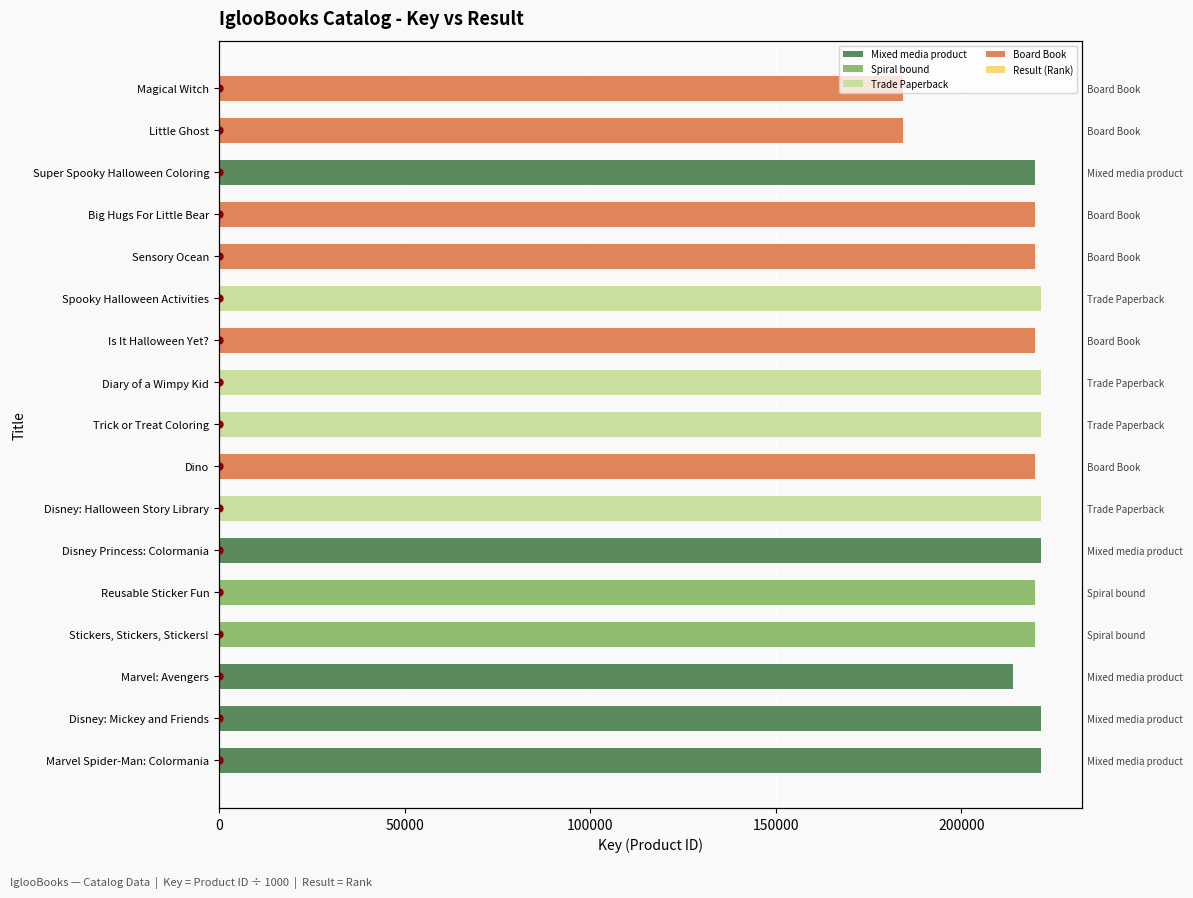

Is the value of Key (Product ID ÷ 1000) at 50000 greater than the value of Result trend at 8?

Yes